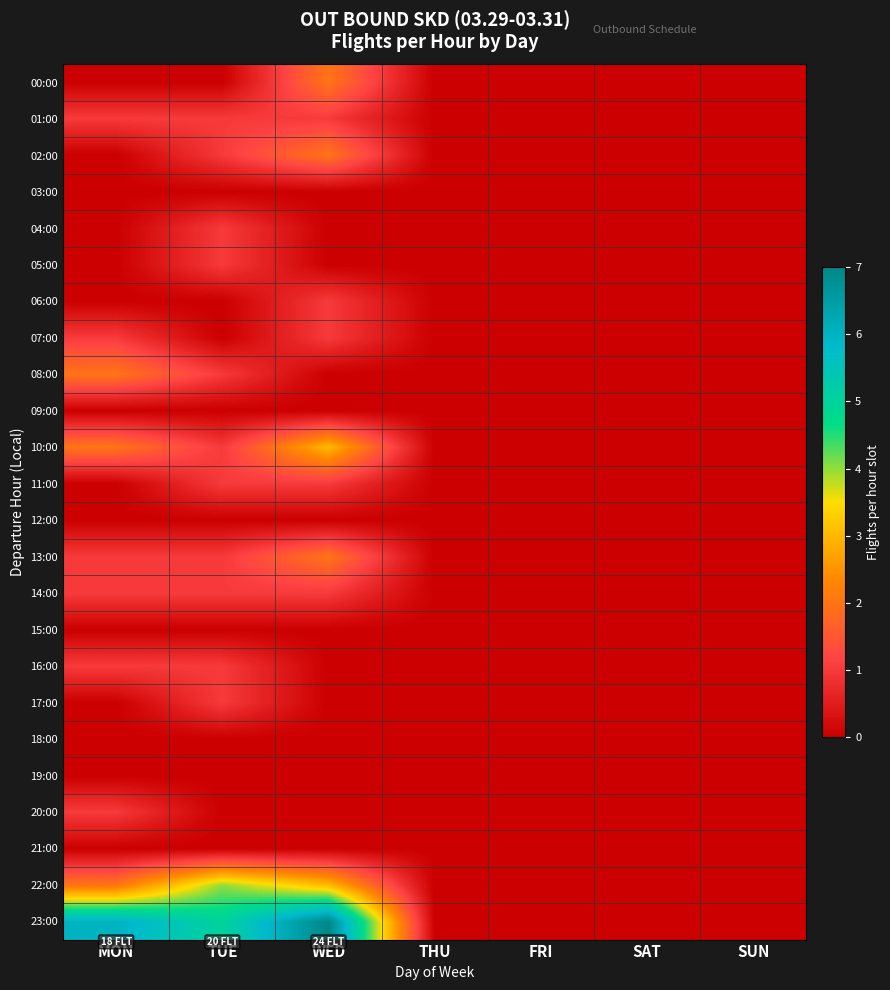

At which category does the chart reach its minimum across all series?

MON